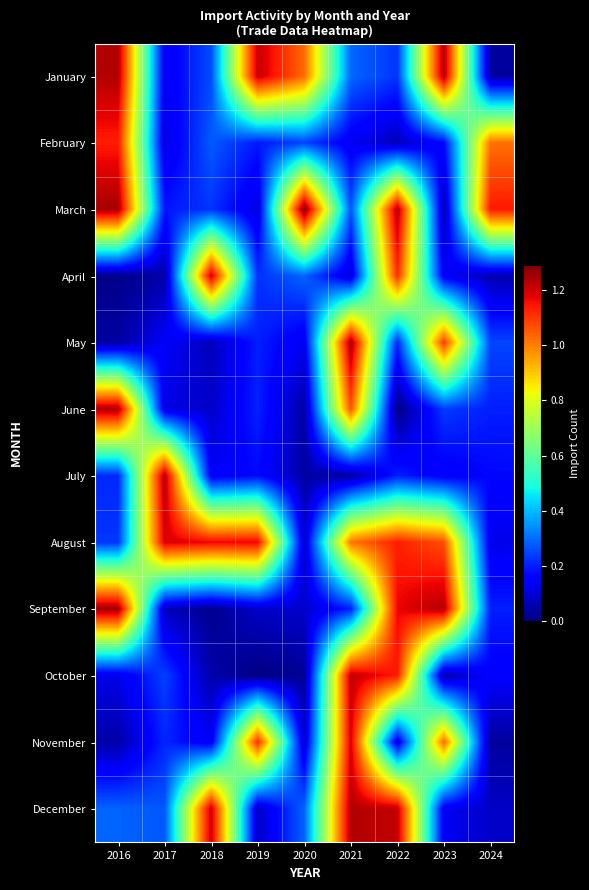

List the series in order of their peak value, lowest first.

February, November, August, April, October, December, July, January, June, May, September, March